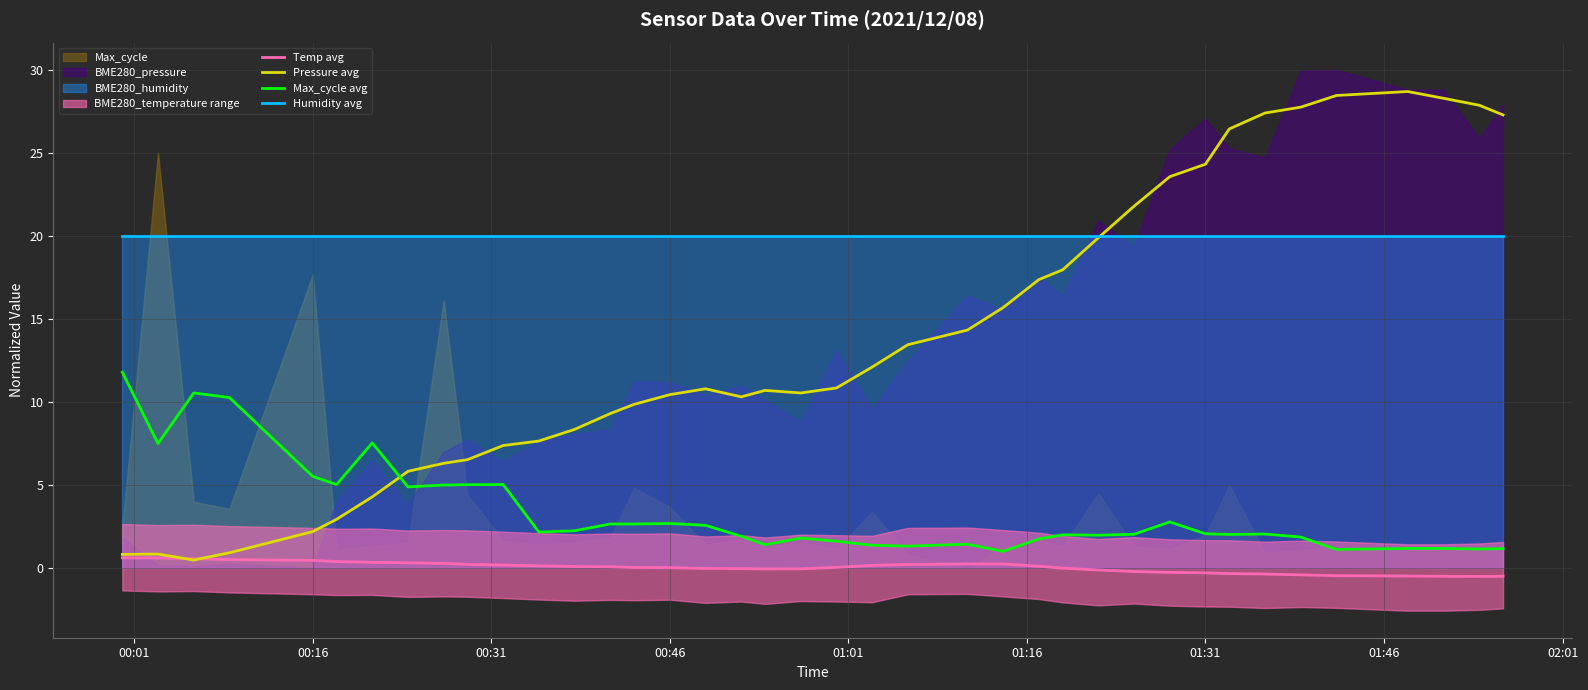

True or false: Max_cycle avg and Humidity avg intersect in this chart.

False